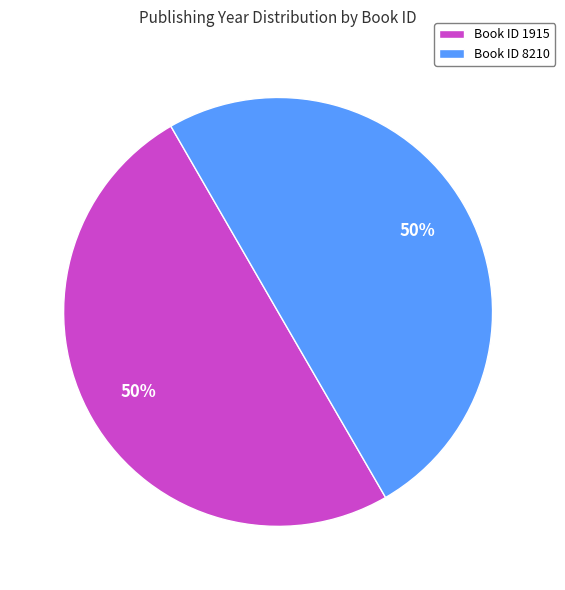

To the nearest percent, what portion does Book ID 1915 represent?

50%